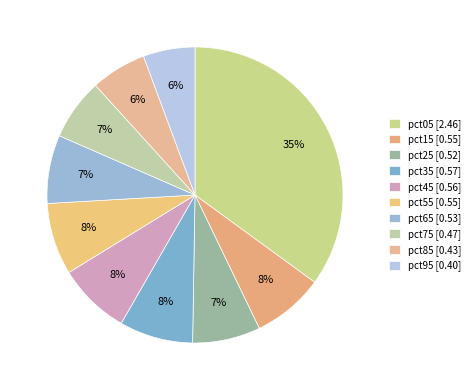

How many slices are in this pie chart?

10